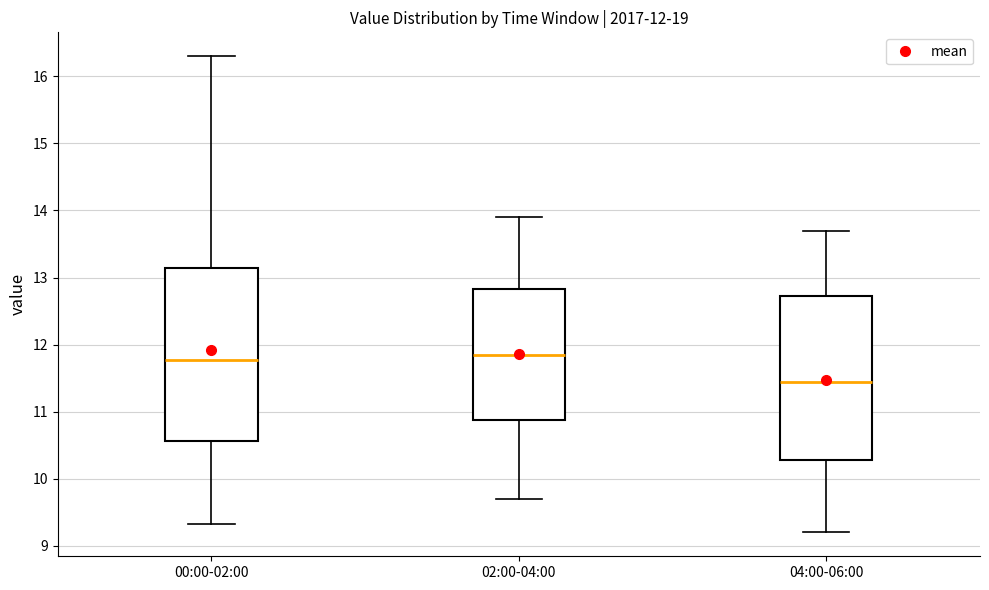

Which box has the lowest median line?

04:00-06:00